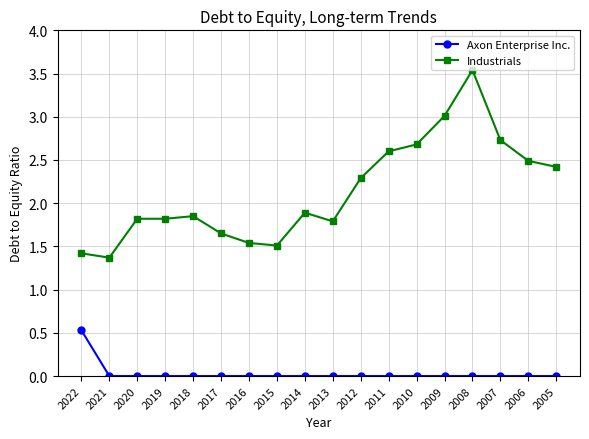

The Axon Enterprise Inc. series shows 0.3 at 2022. True or false?

False